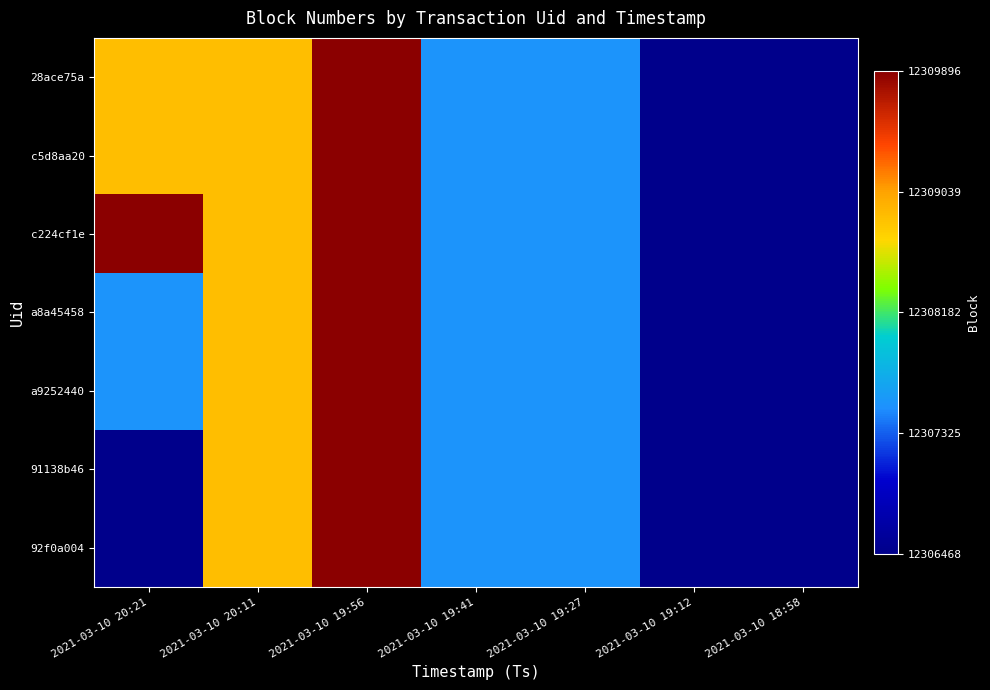

Count the number of categories in the chart.

7